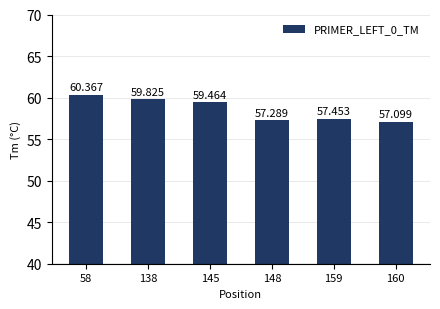

How many values exceed 59?

3